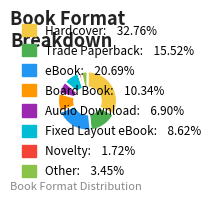

Combined, do Audio Download and Trade Paperback account for over 50%?

No